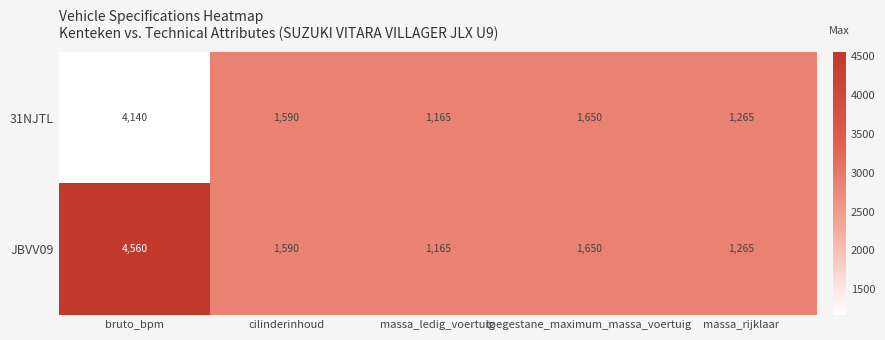

True or false: JBVV09 has a value of 959 at toegestane_maximum_massa_voertuig.

False